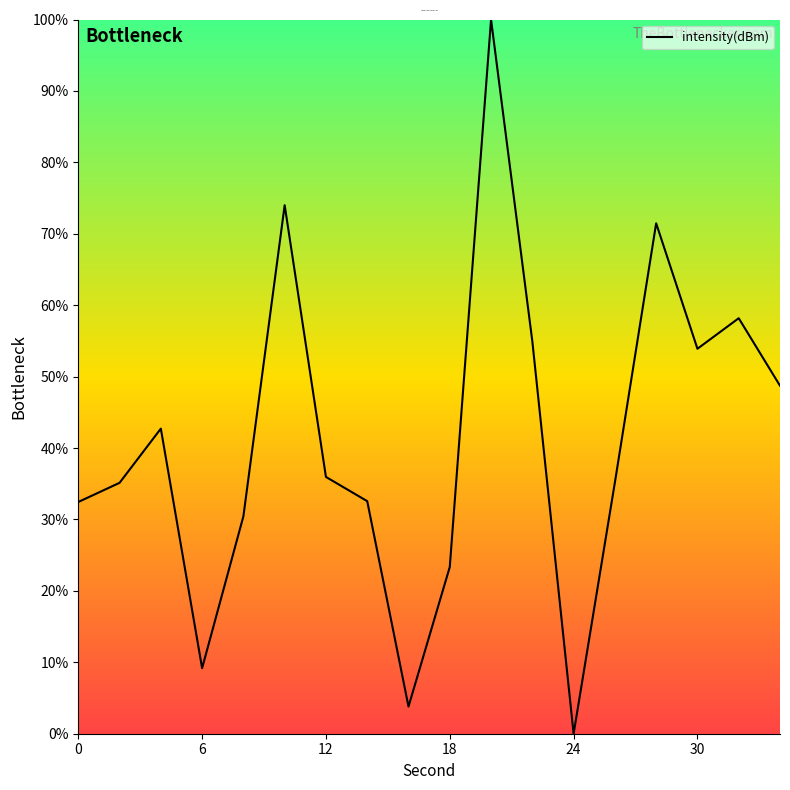

What is the difference between the second highest and second lowest values?

70.2